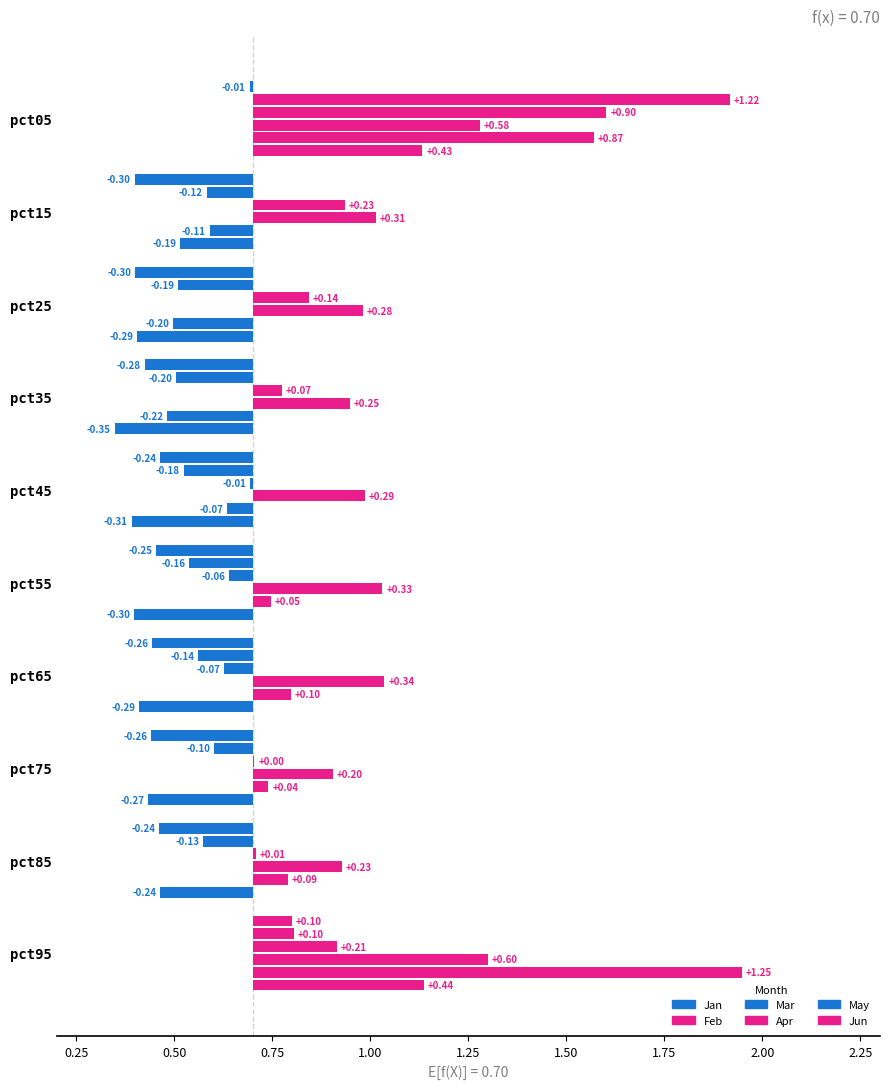

Is the value of Jan at pct35 greater than the value of May at pct45?

No